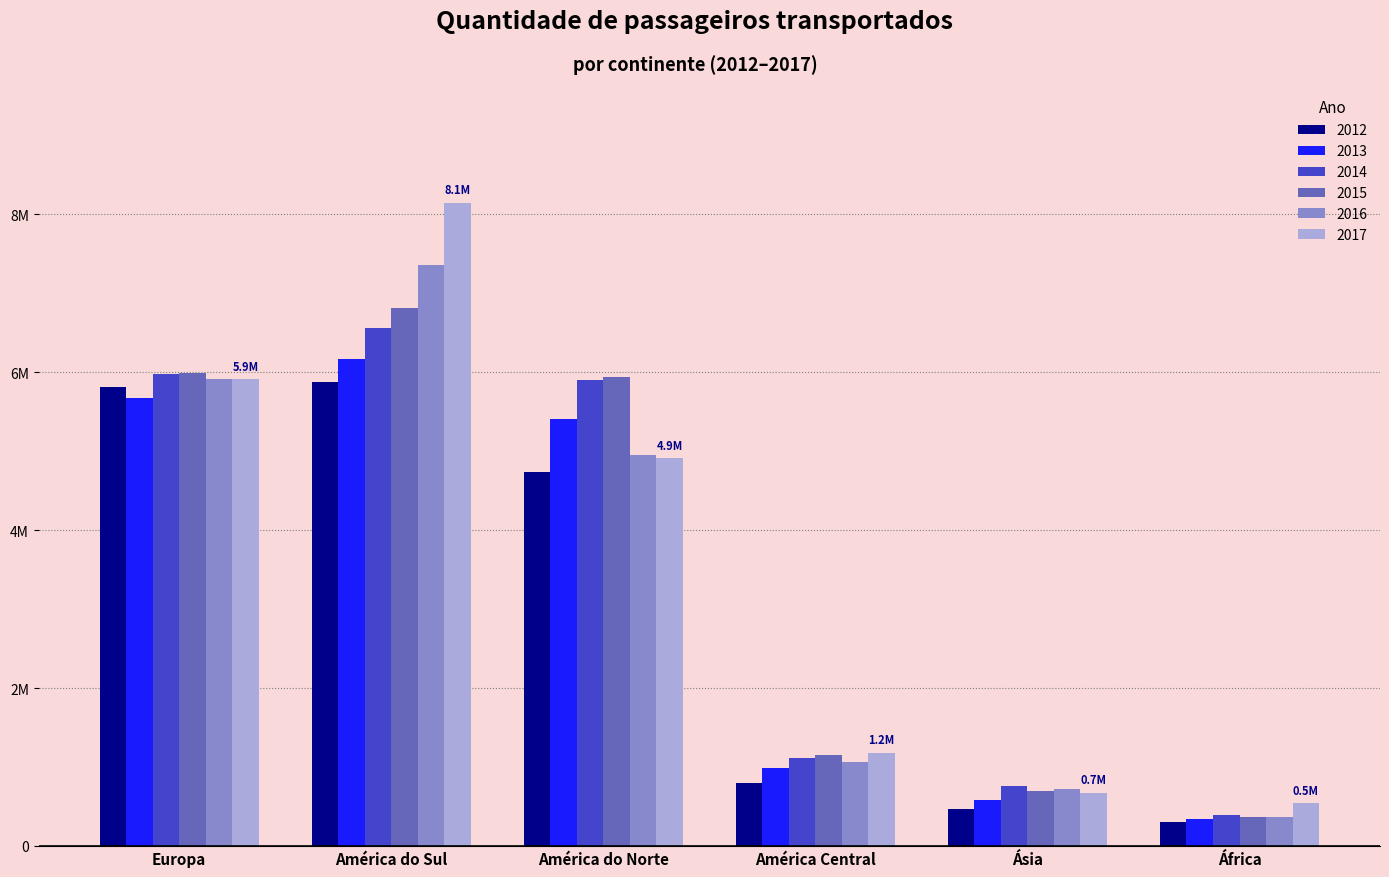

What are all the series names shown in the legend?

2012, 2013, 2014, 2015, 2016, 2017